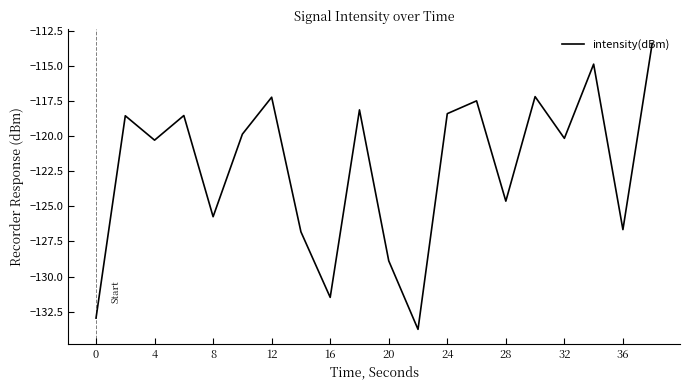

How many values exceed -119?

9